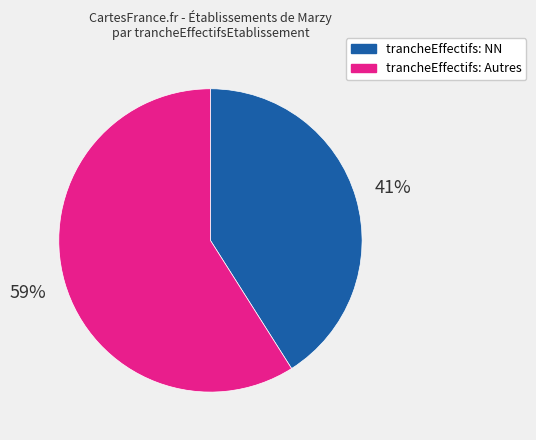

Combined, do trancheEffectifs: Autres and trancheEffectifs: NN account for over 50%?

Yes